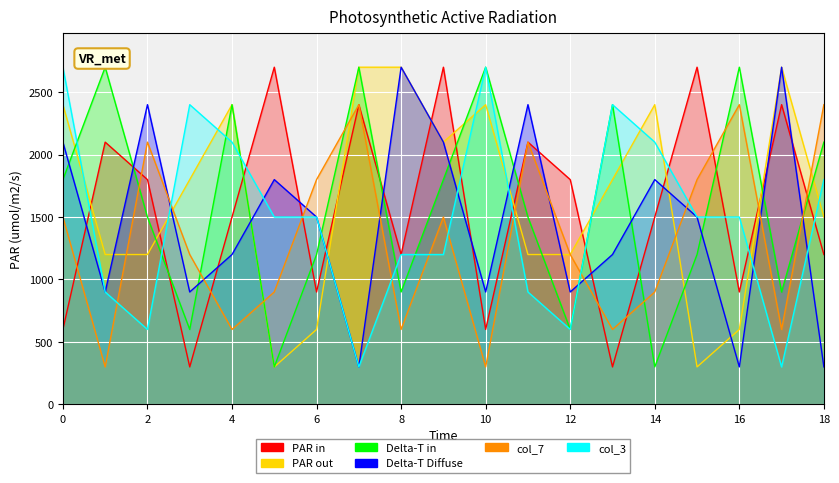

Which series has the largest total across all categories?

col_8